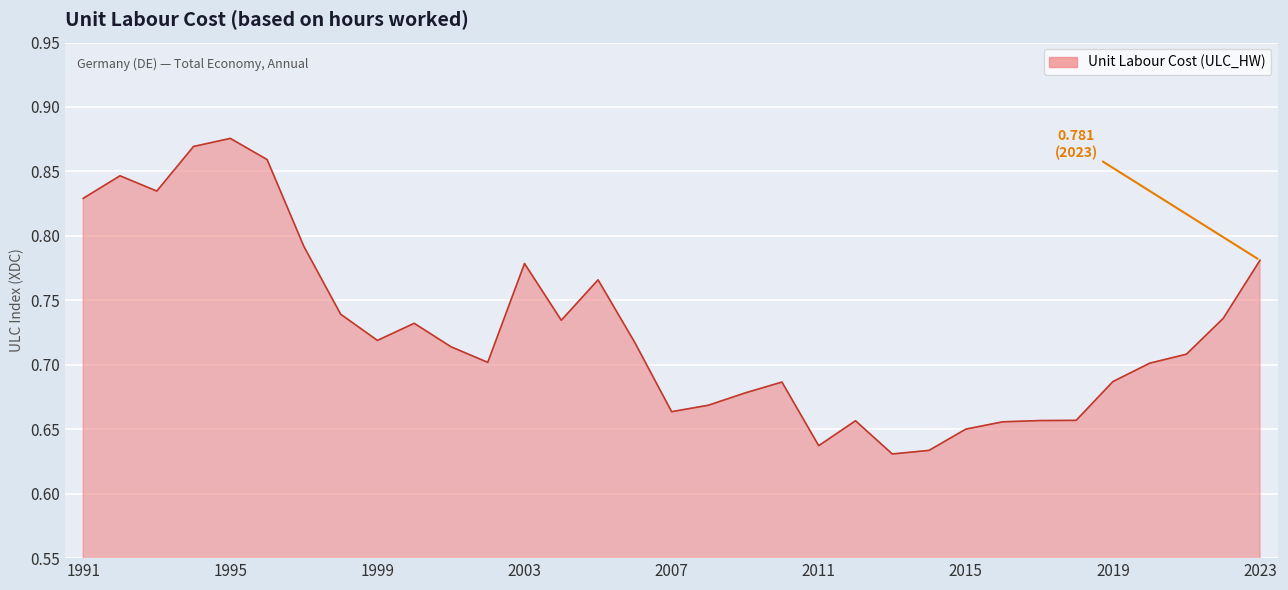

How many lines are shown in the chart?

1